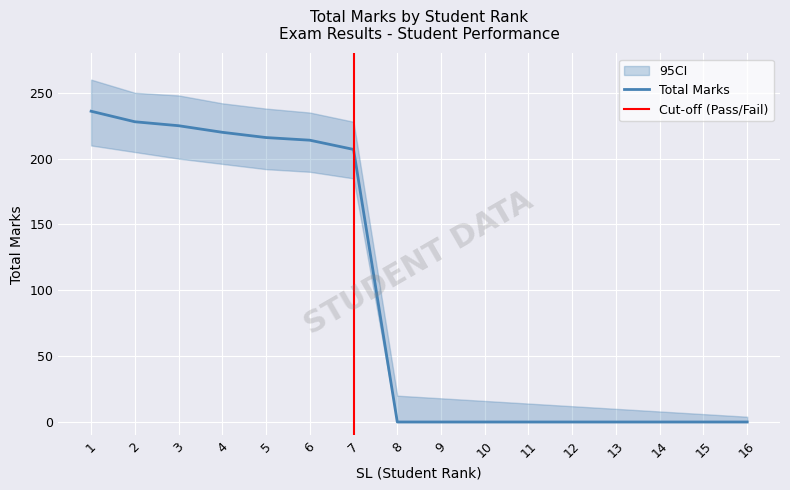

What is the difference between the highest and lowest values at 14?

8